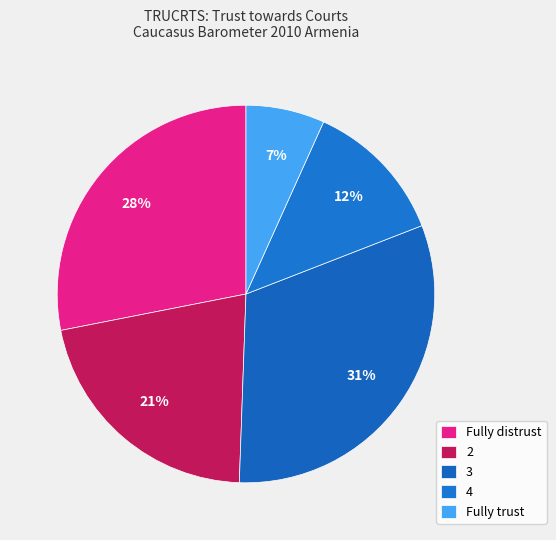

Is there any slice that represents more than half of the pie?

No